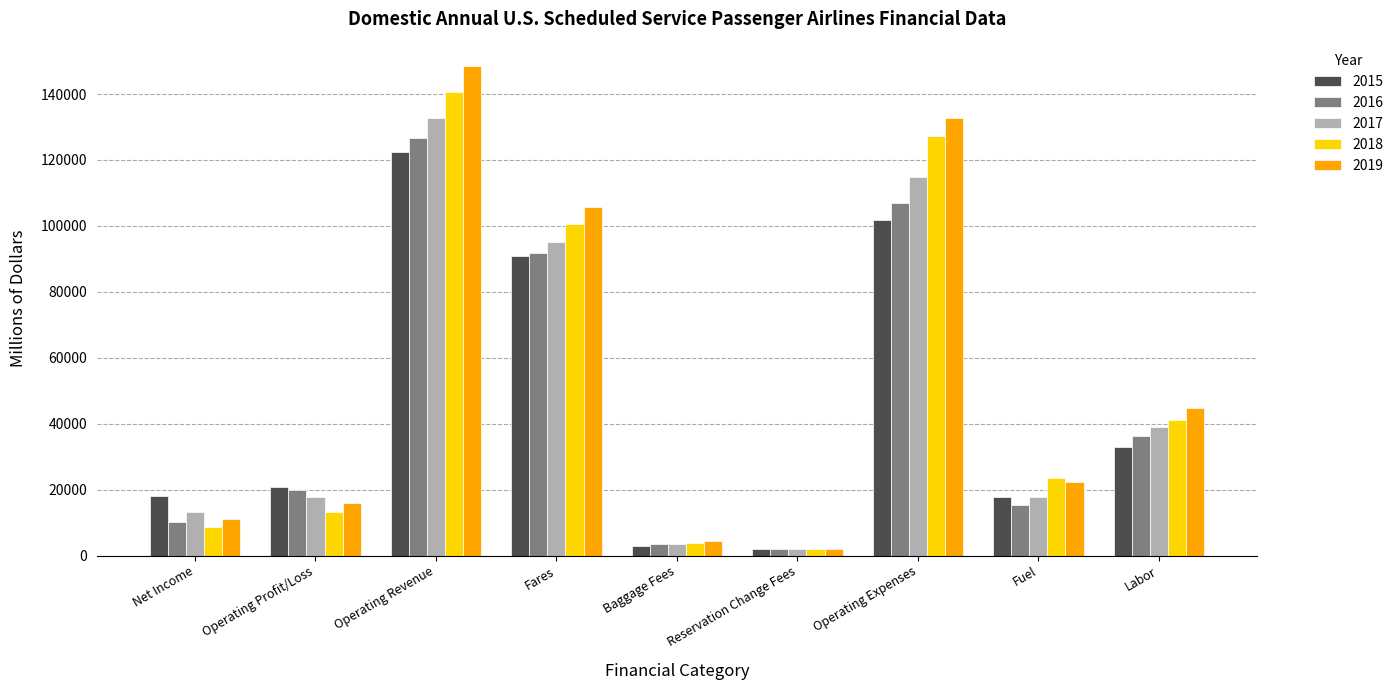

At which category is the sum across all series the highest?

Operating Revenue